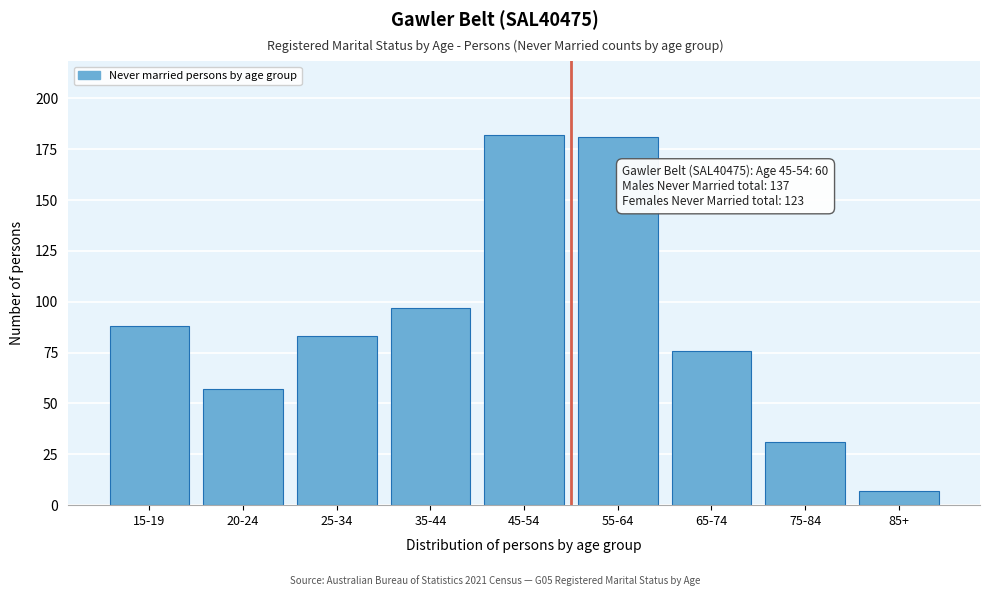

Reading right to left, list all the values displayed in this chart.

85+=7	75-84=31	65-74=76	55-64=181	45-54=182	35-44=97	25-34=83	20-24=57	15-19=88